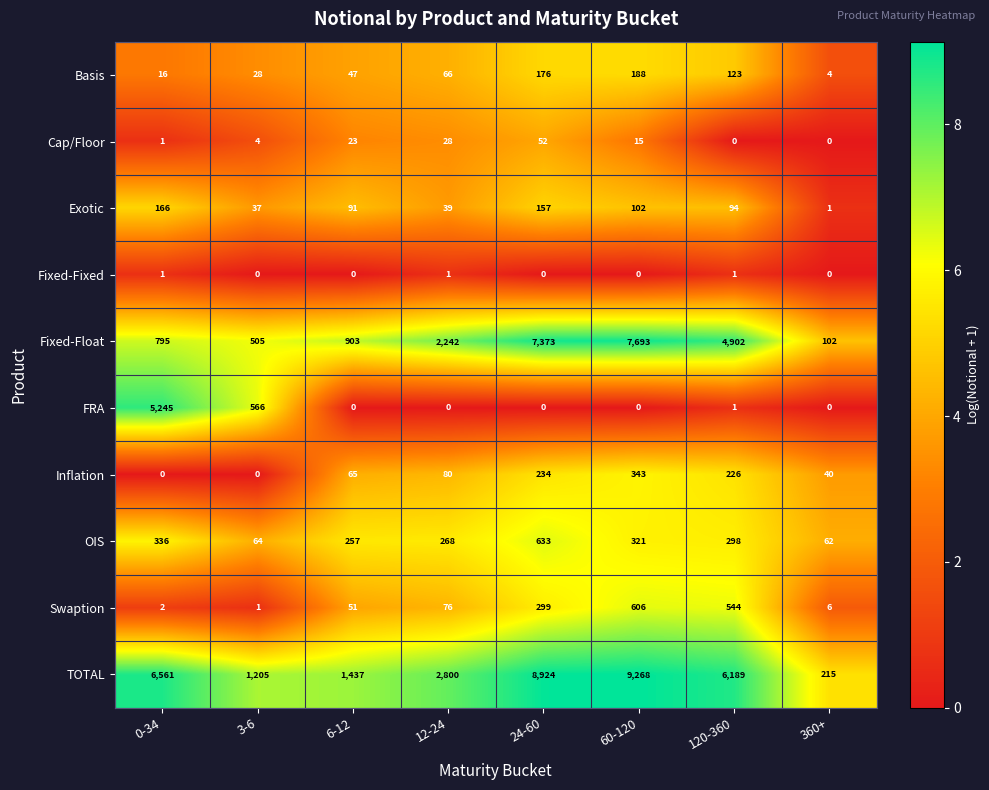

What is the difference between the second highest and second lowest values in the FRA series?

566